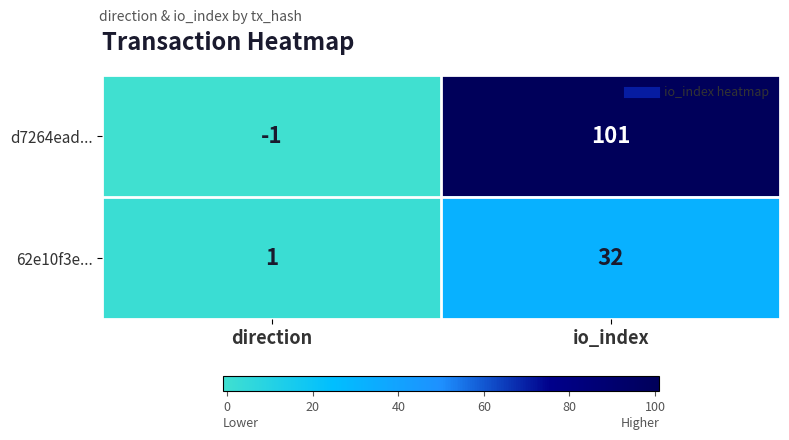

Which series changed the most between direction and io_index?

d7264ead...